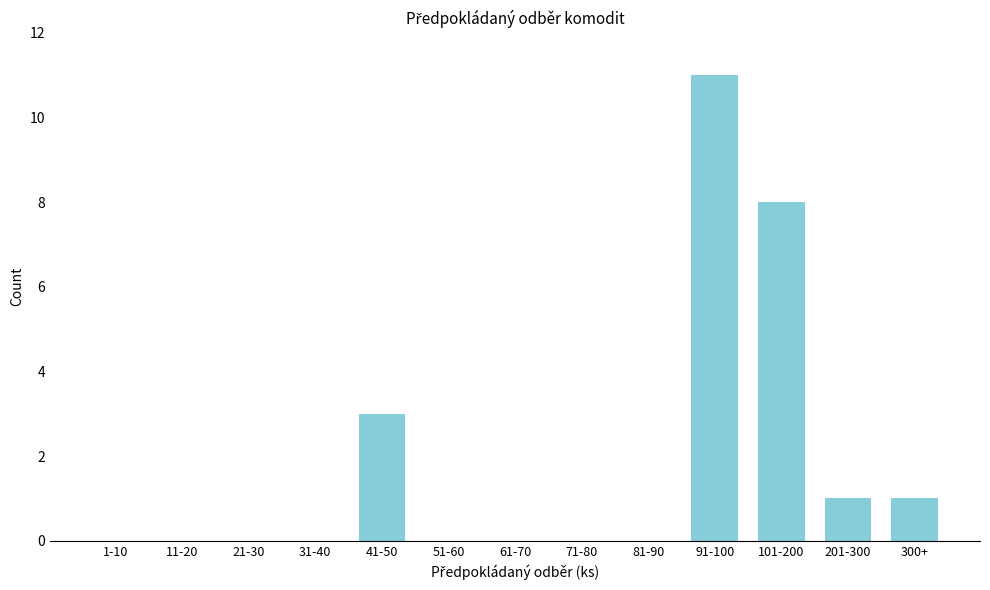

Reading right to left, transcribe all the data shown in this chart.

300+=1	201-300=1	101-200=8	91-100=11	81-90=0	71-80=0	61-70=0	51-60=0	41-50=3	31-40=0	21-30=0	11-20=0	1-10=0